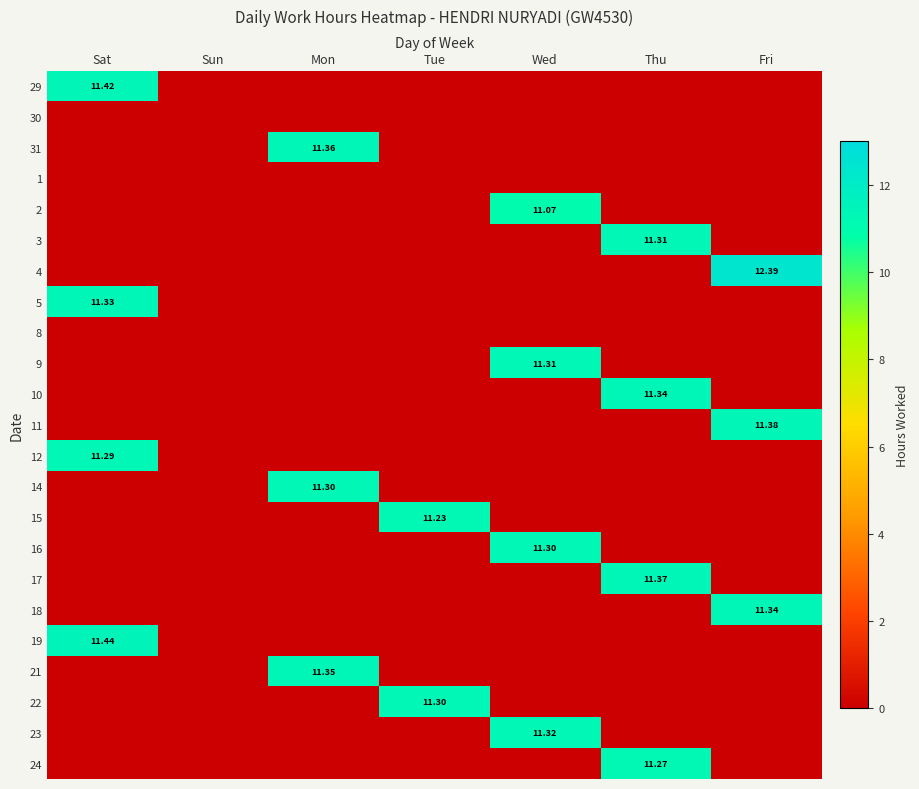

Which series has the largest total across all categories?

4